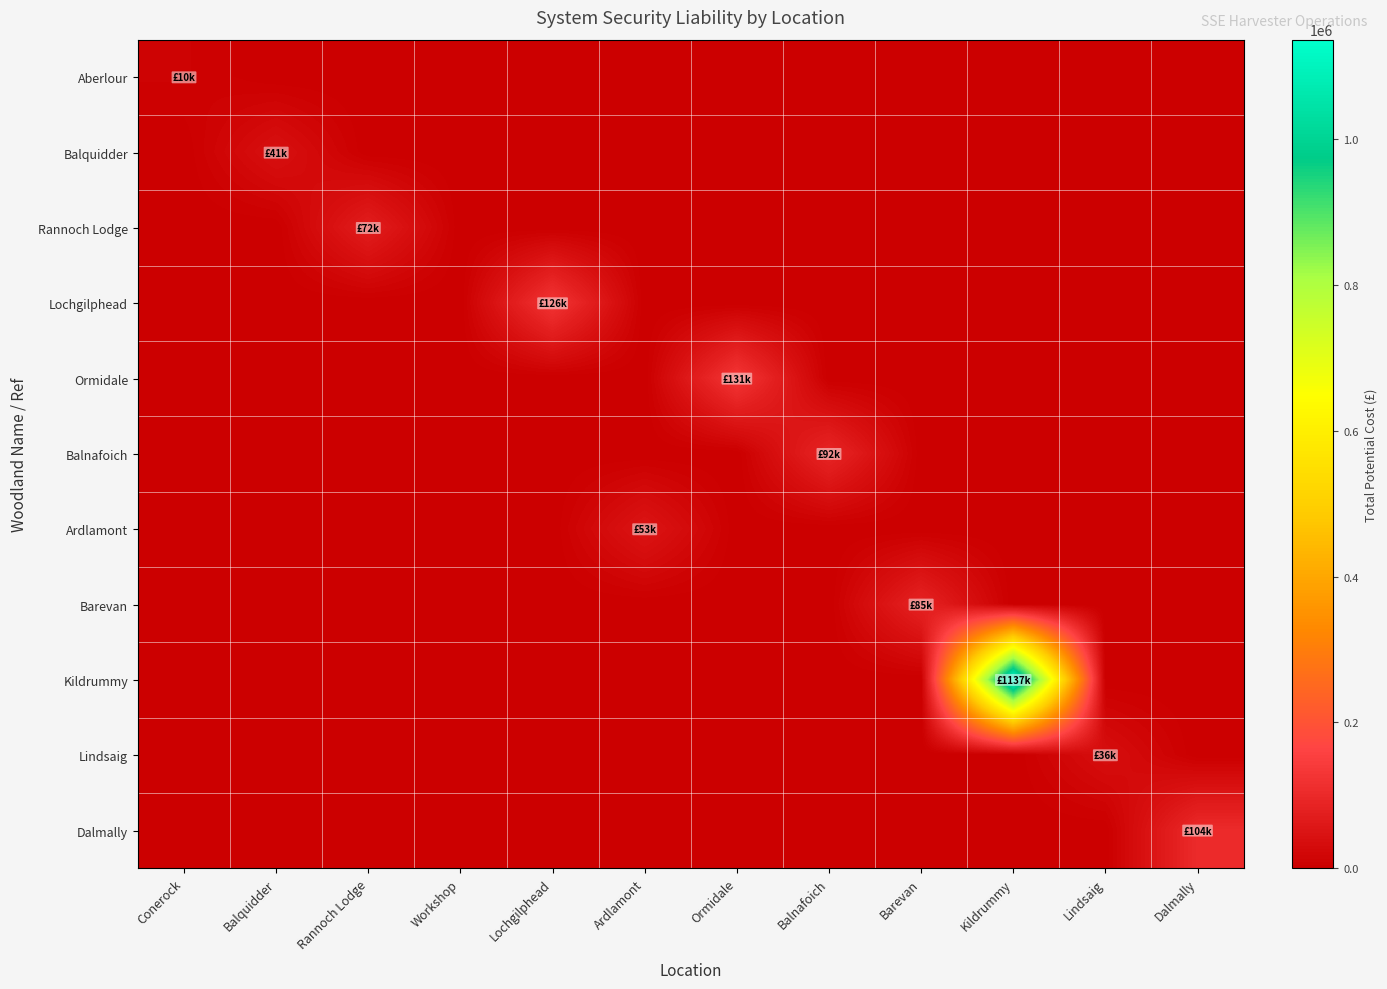

List the series in order of their peak value, lowest first.

Aberlour, Lindsaig, Balquidder, Ardlamont, Rannoch Lodge, Barevan, Balnafoich, Dalmally, Lochgilphead, Ormidale, Kildrummy